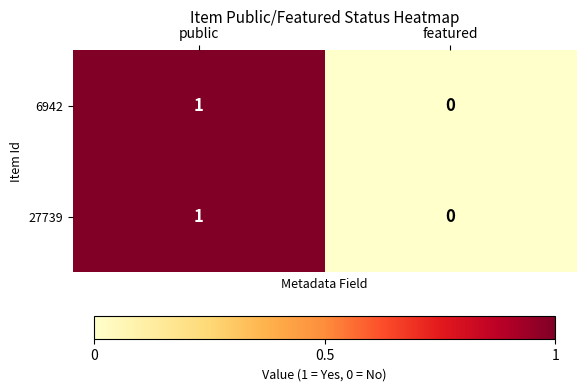

At which label does 6942 reach its peak?

public